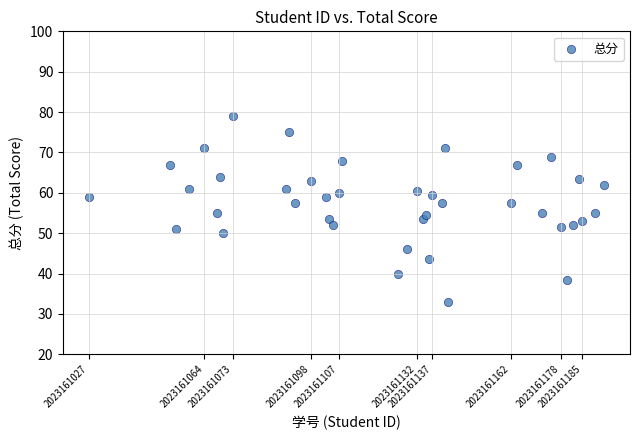

What is the range of Y values (max minus min)?

46.0